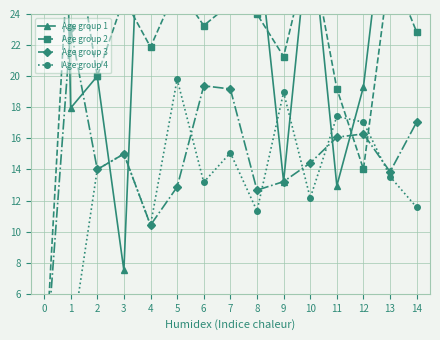

Which series has the largest range (max minus min)?

Age group 1